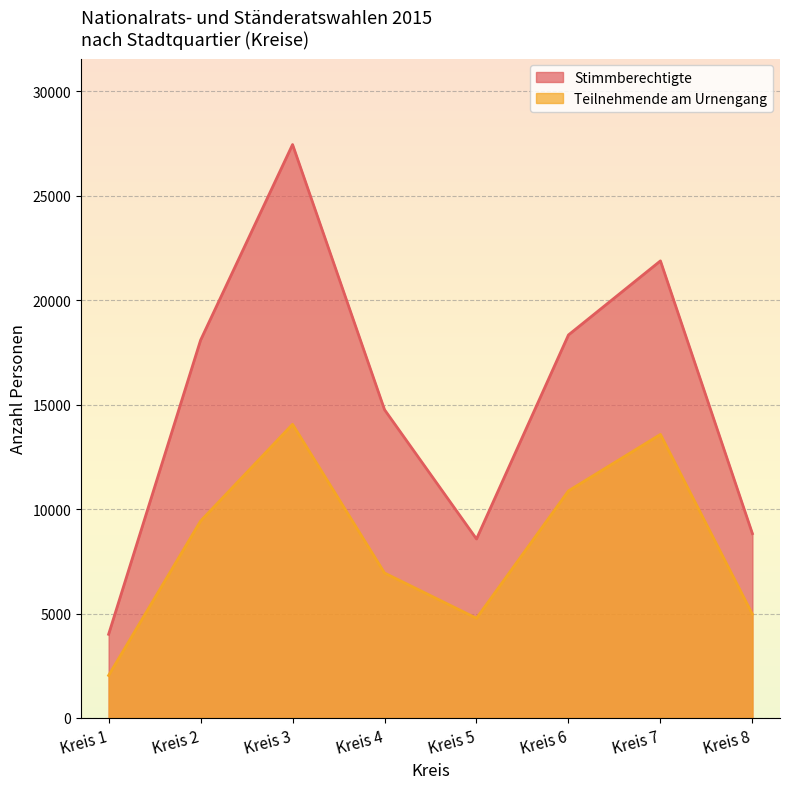

Does the chart display data point markers on the line(s)?

No